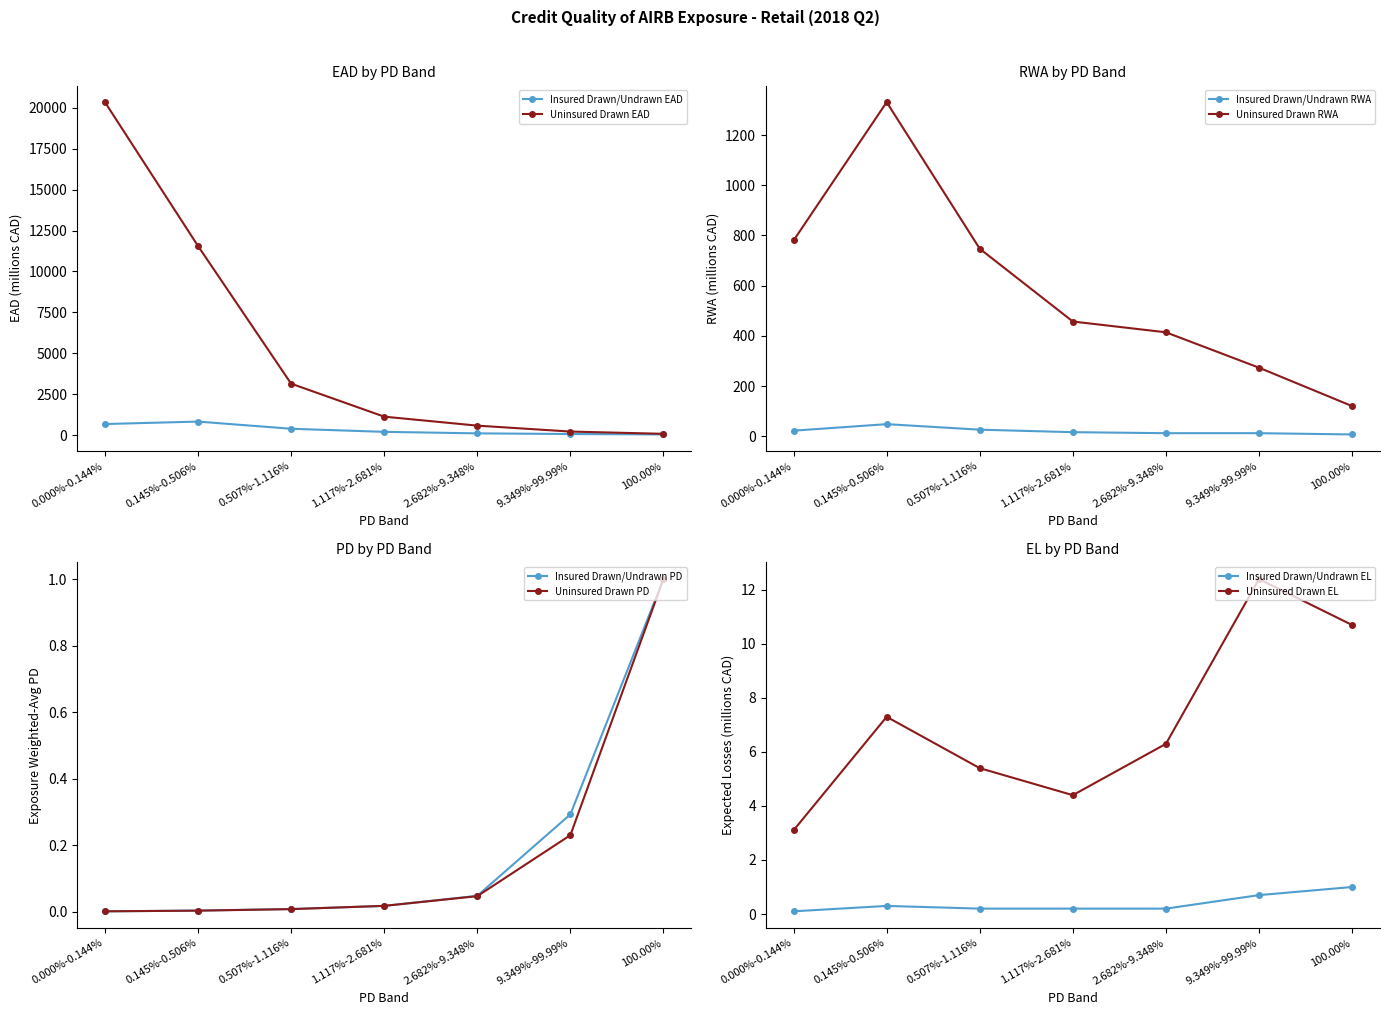

Which category has the highest value in the Uninsured Drawn EAD series?

0.000%-0.144%